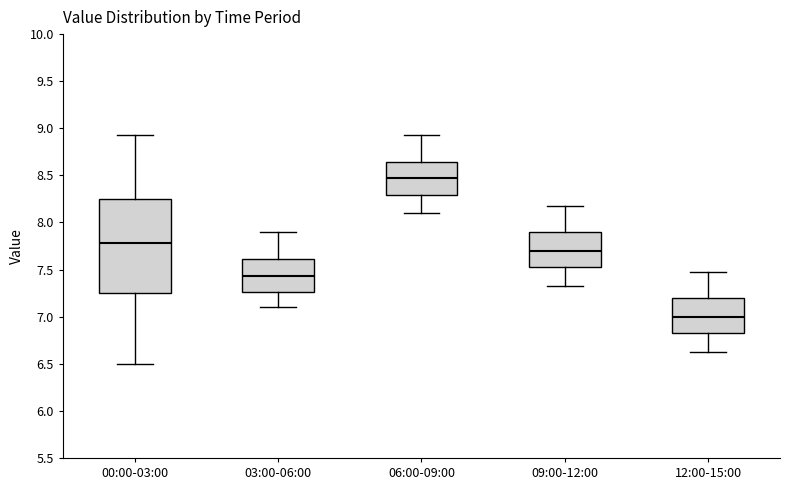

Where does the lower whisker of the box for 12:00-15:00 end on the y-axis? The values are not printed on the chart, so give them approximately, as read against the axis.

6.65